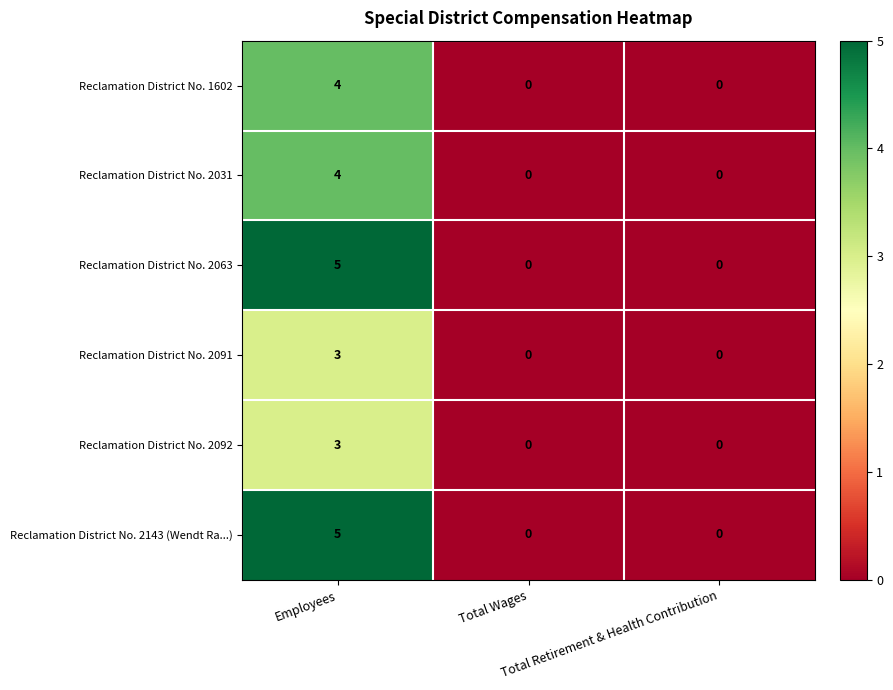

What is the sum of all Reclamation District No. 2092 values?

3